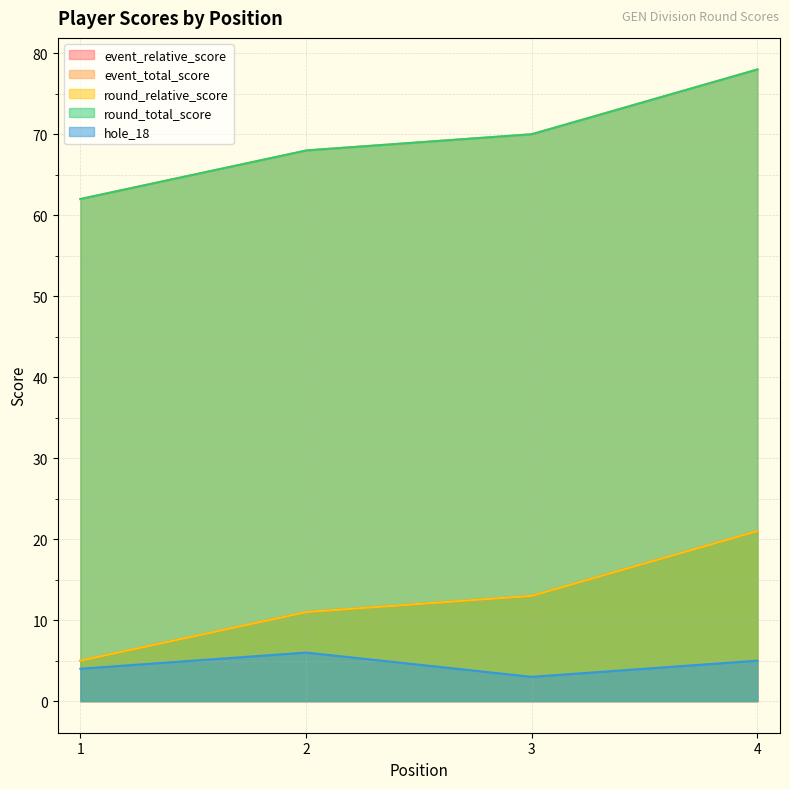

Reading left to right, extract all data points from this chart.

event_relative_score: 1=5	2=11	3=13	4=21
event_total_score: 1=62	2=68	3=70	4=78
round_relative_score: 1=5	2=11	3=13	4=21
round_total_score: 1=62	2=68	3=70	4=78
hole_18: 1=4	2=6	3=3	4=5